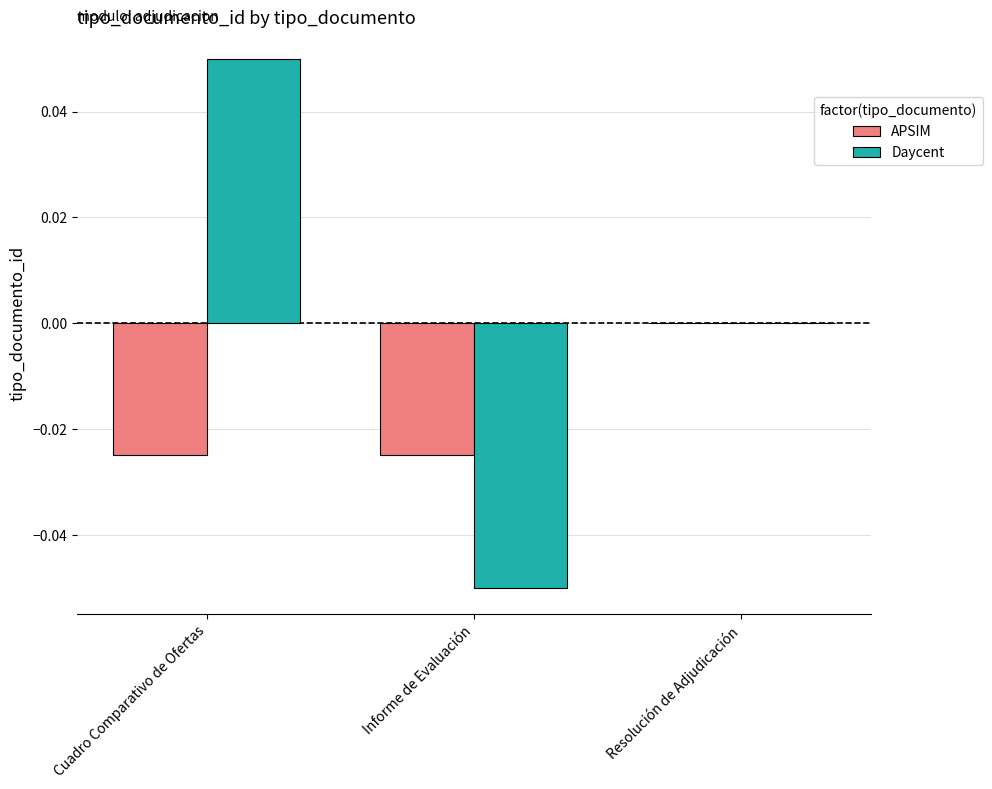

At which category is the sum across all series the highest?

Cuadro Comparativo de Ofertas